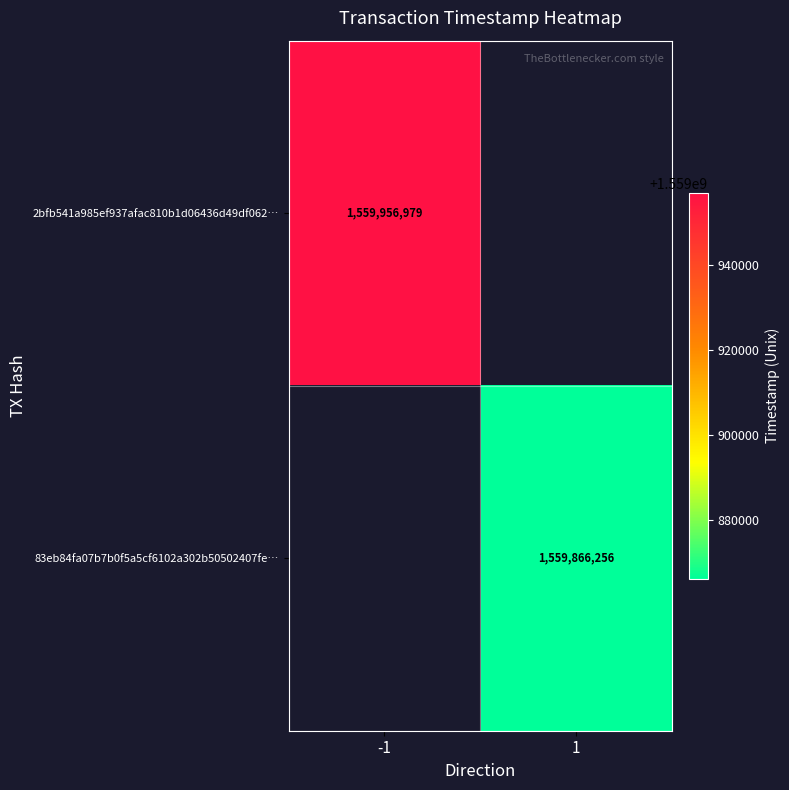

Is the value of 83eb84fa07b7b0f5a5cf6102a302b50502407fe… at 1 greater than the value of 2bfb541a985ef937afac810b1d06436d49df062… at -1?

No